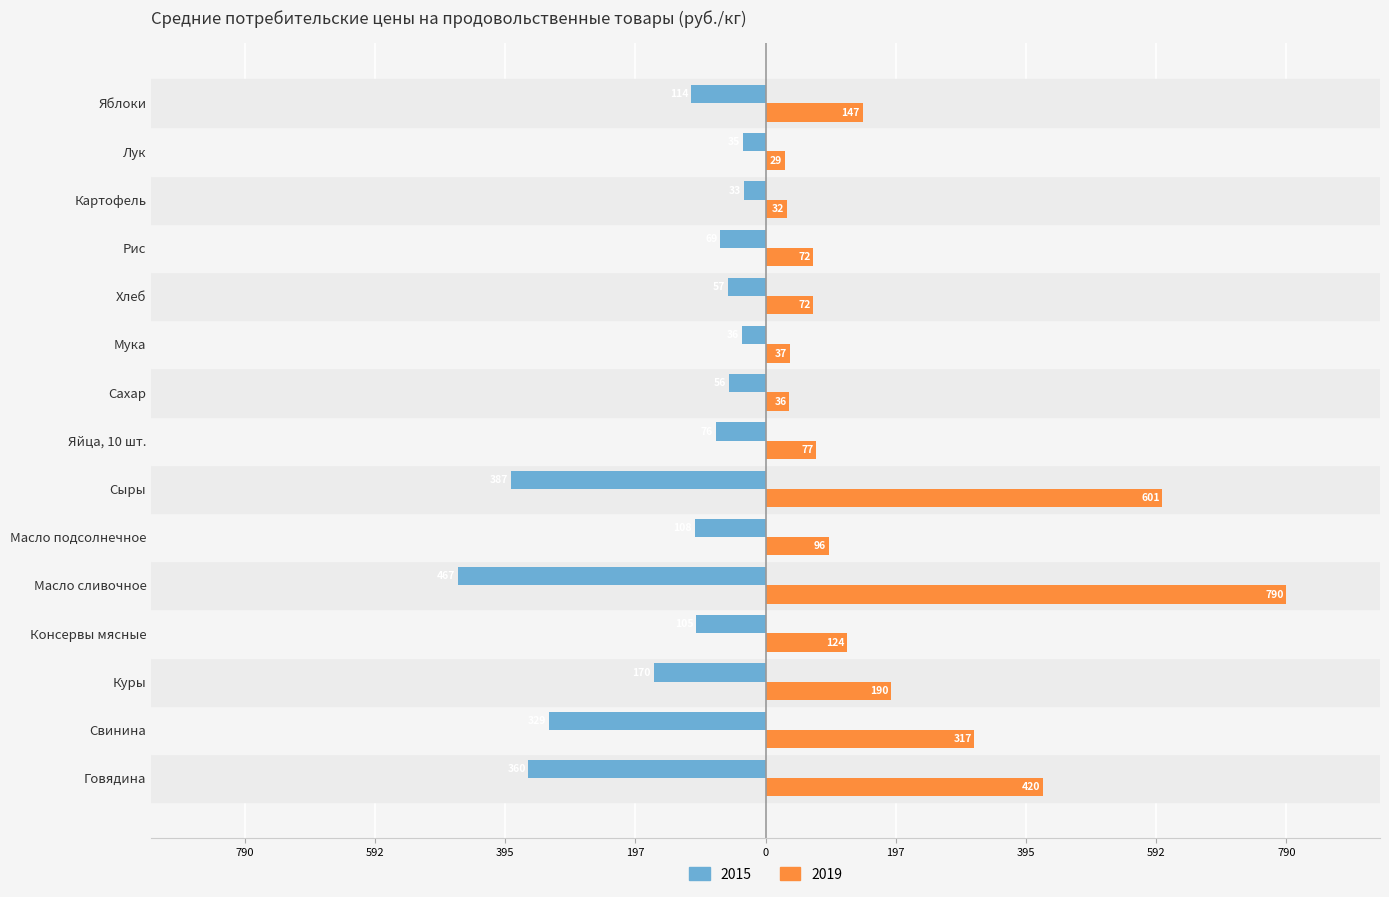

What is the difference between the maximum and minimum values in the 2015 series?

433.4